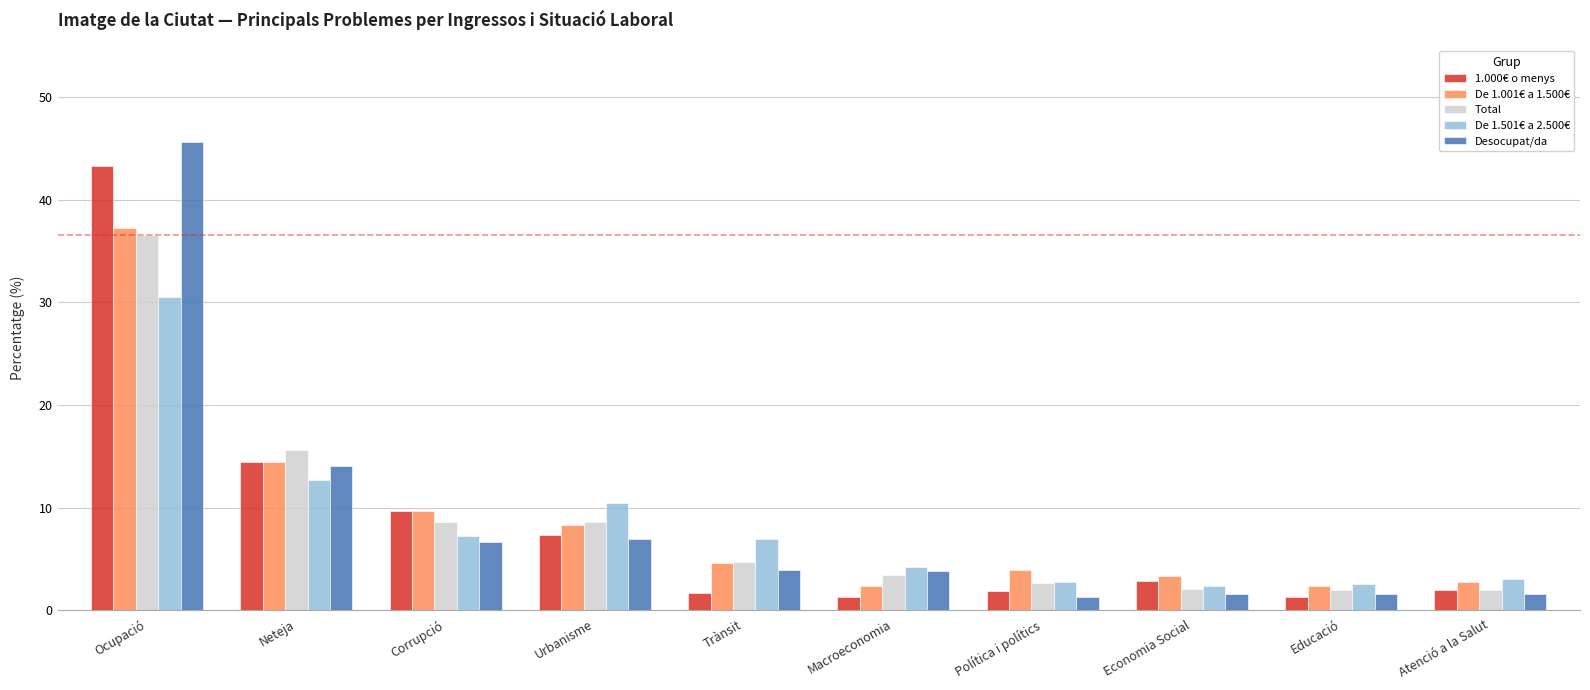

Which series has the largest range (max minus min)?

Desocupat/da